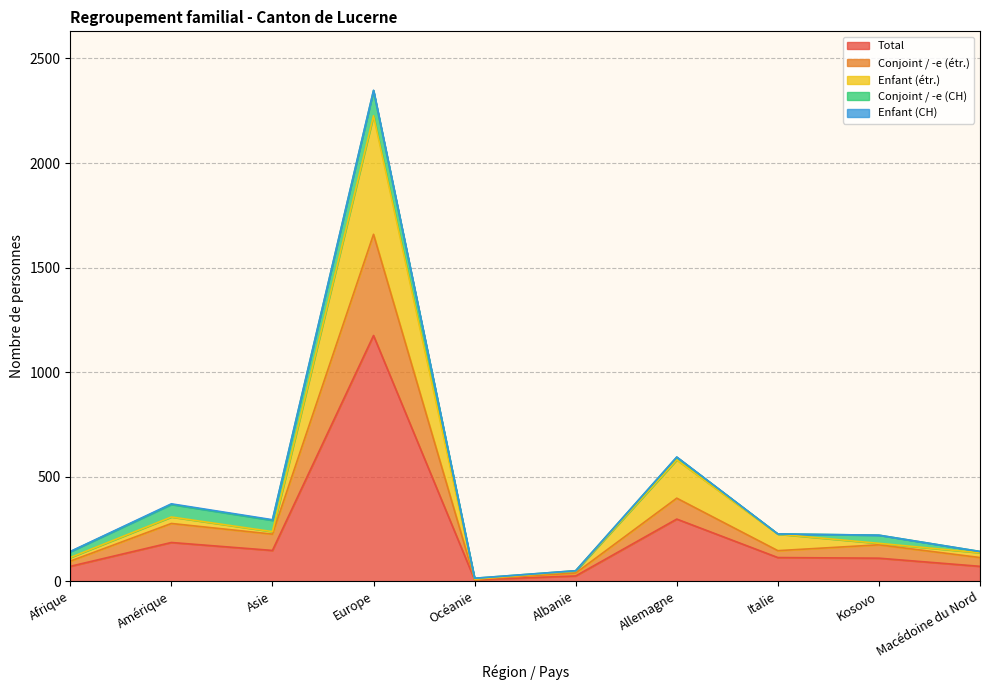

At which label is Total closest to 591?

Allemagne